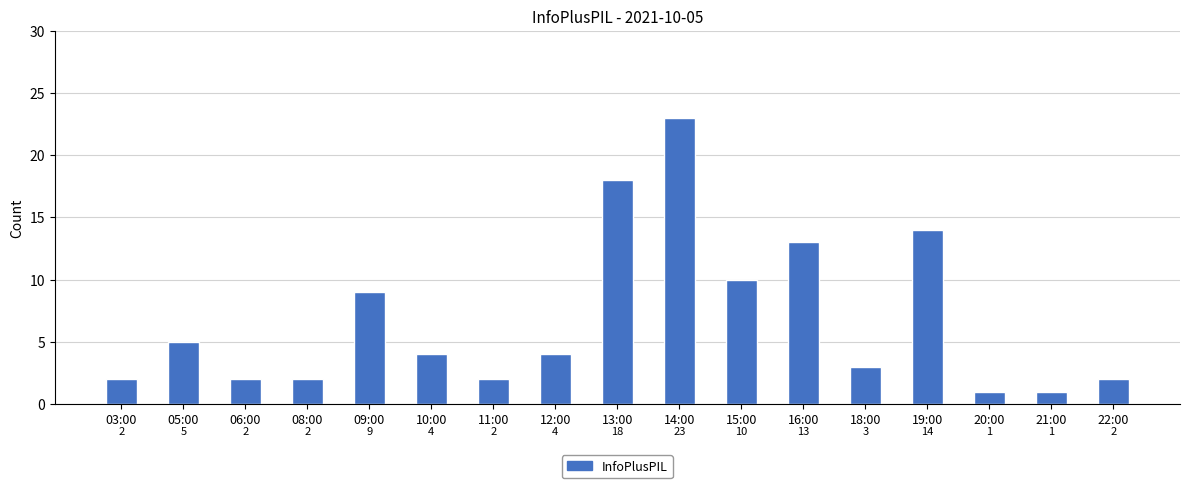

The value at 05:00 is 5. True or false?

True